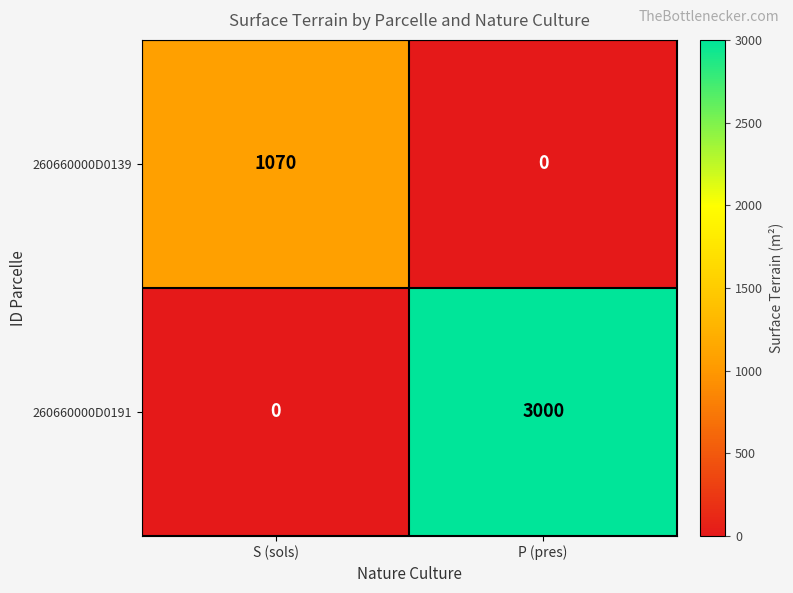

What is the greatest value displayed?

3000